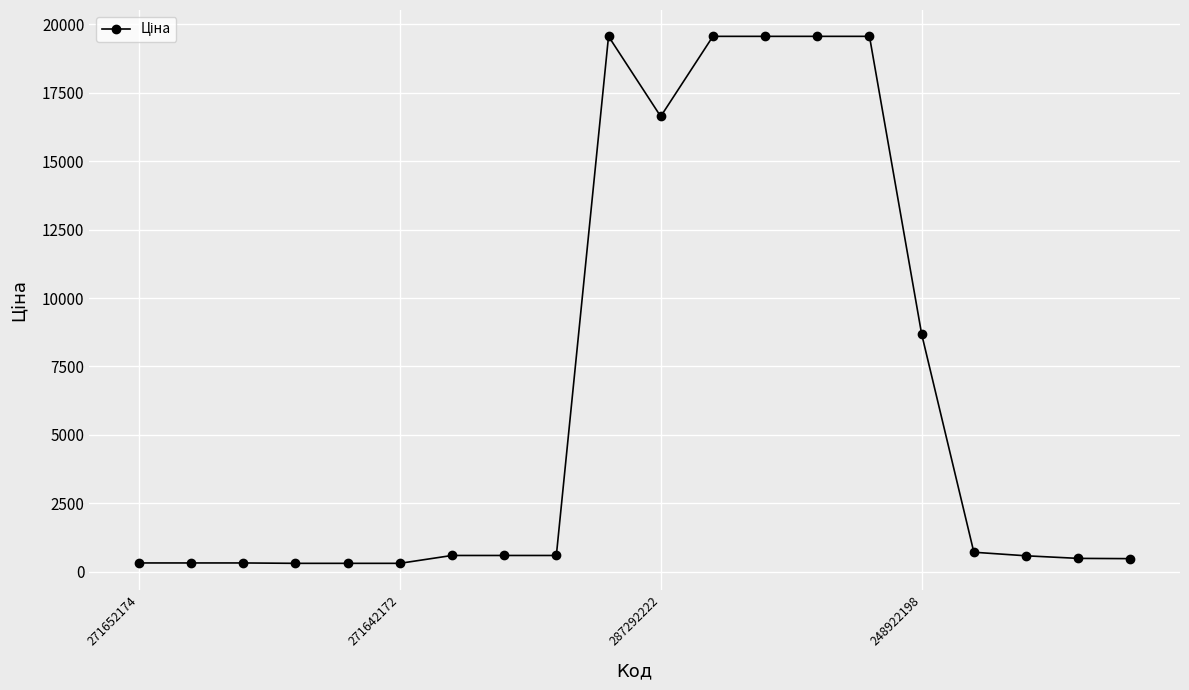

What is the average value?

6451.7